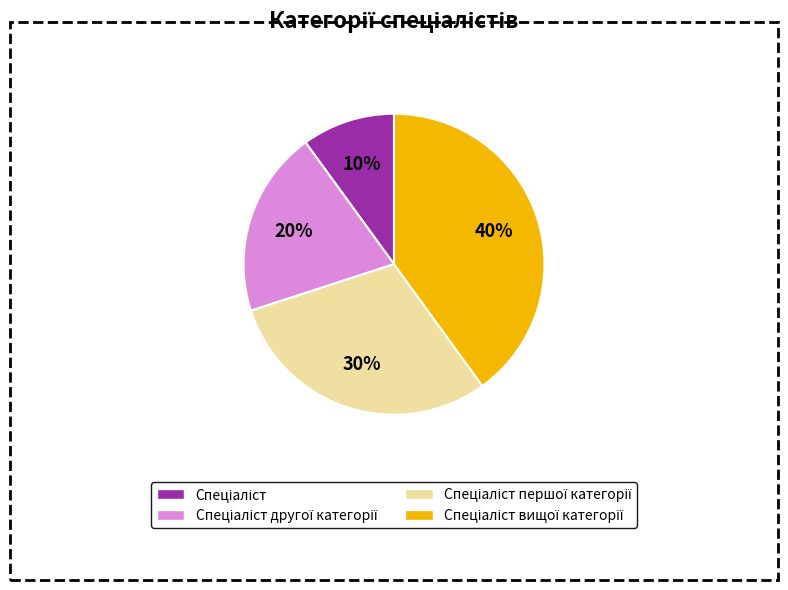

To the nearest percent, what is the difference between the largest and smallest slice percentages?

30%